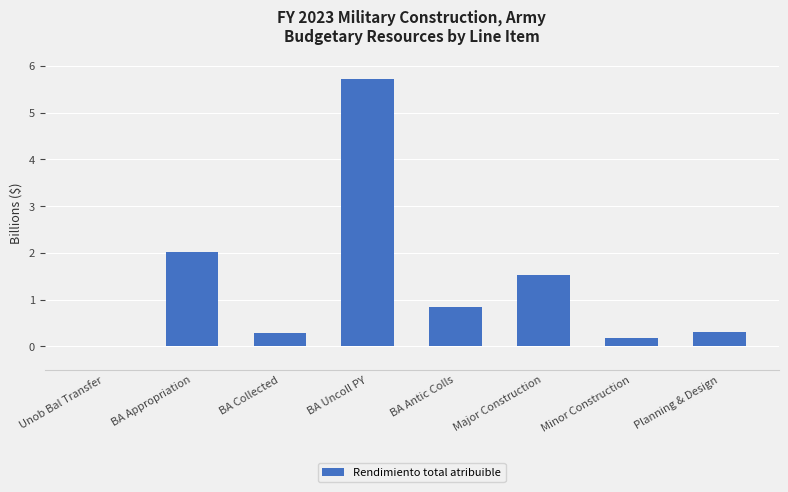

Read the value at BA Appropriation.

2.0